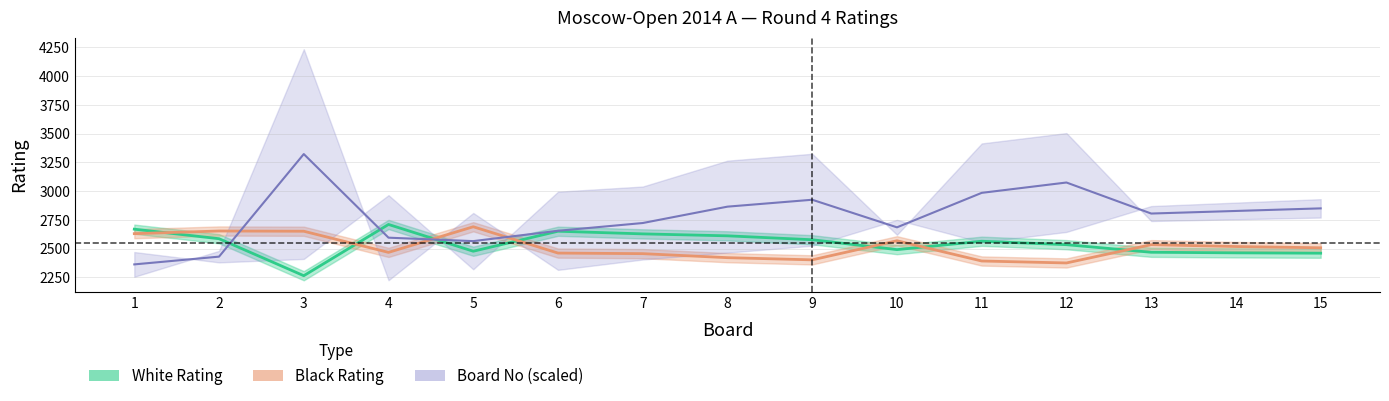

At which label does Black Rating reach its peak?

5